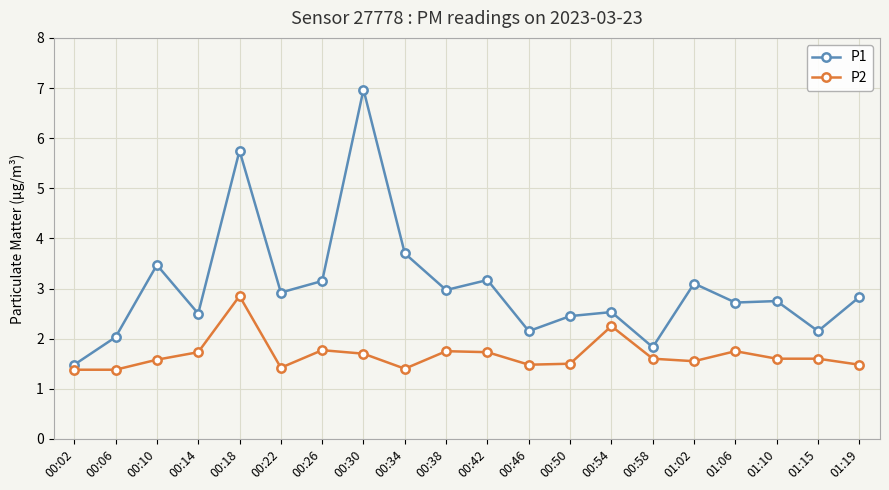

The P2 series shows 2.1 at 01:15. True or false?

False